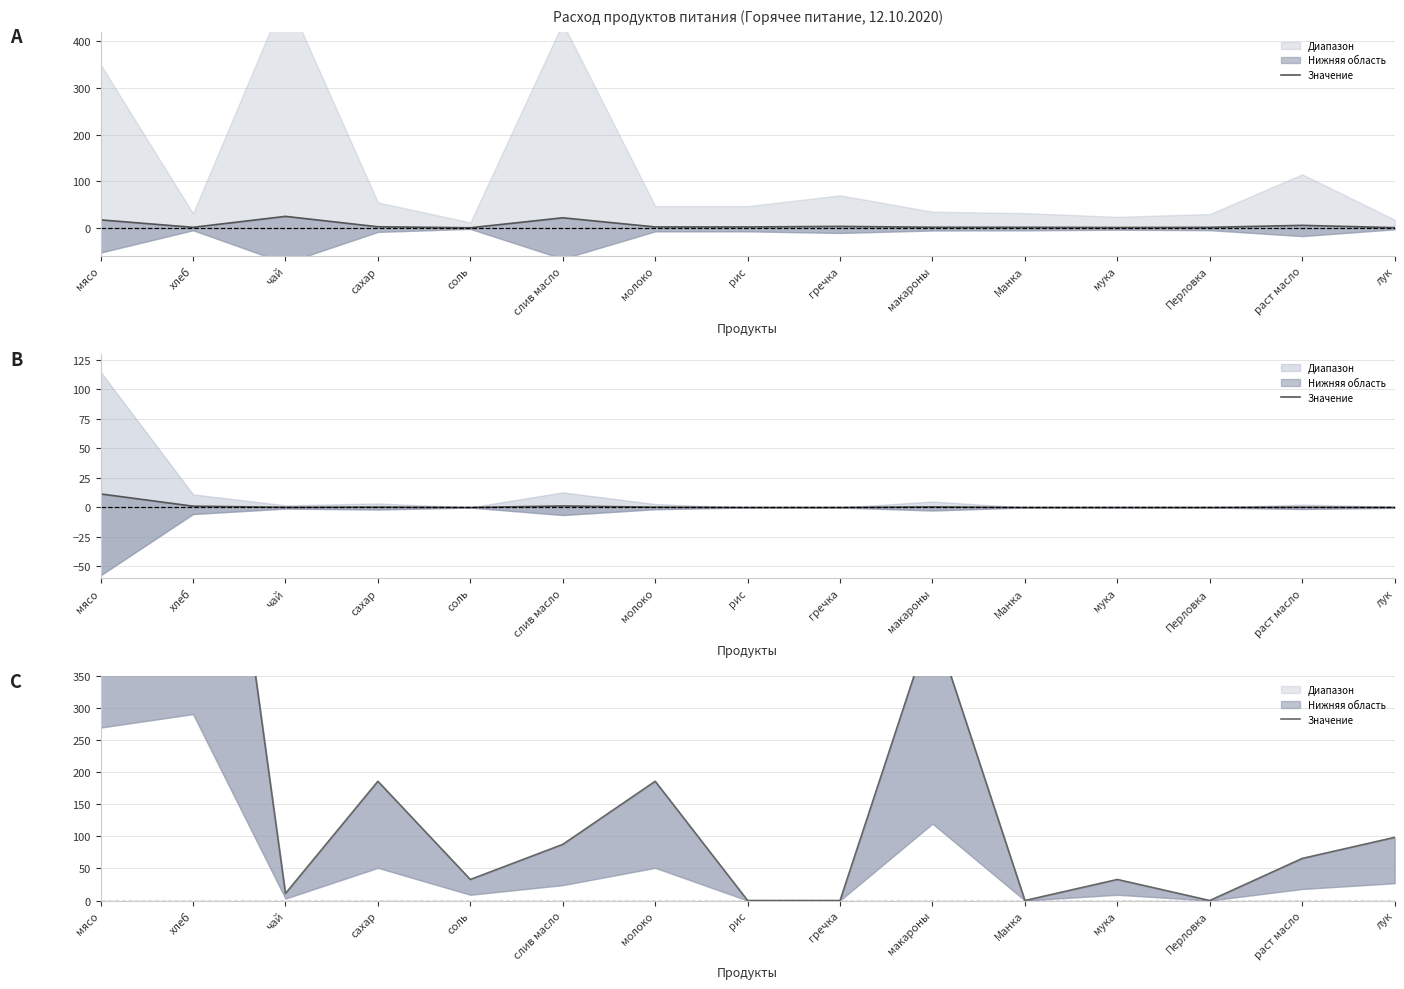

Approximately how many times larger is the value at соль compared to молоко?

0.2